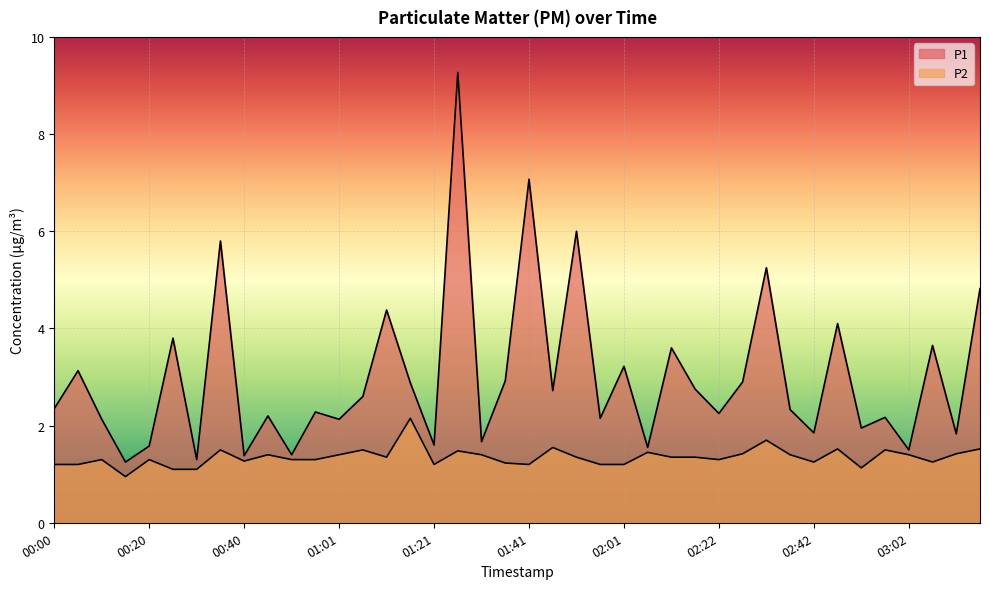

What is the difference between the highest and lowest values at 02:42?

0.6